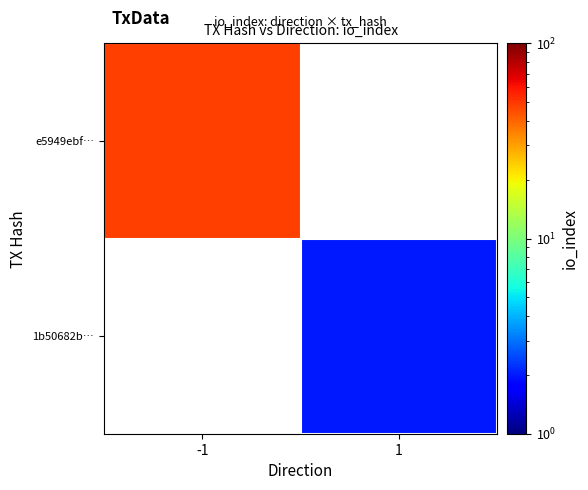

Rank the categories by e5949ebf… value from lowest to highest.

-1, 1